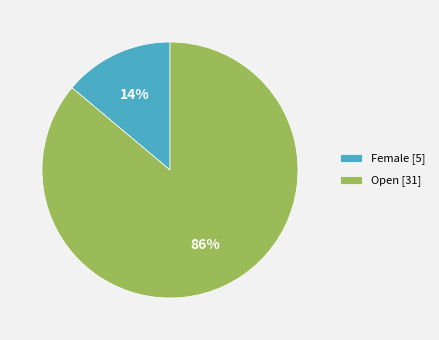

Which category has the biggest portion of the pie?

Open